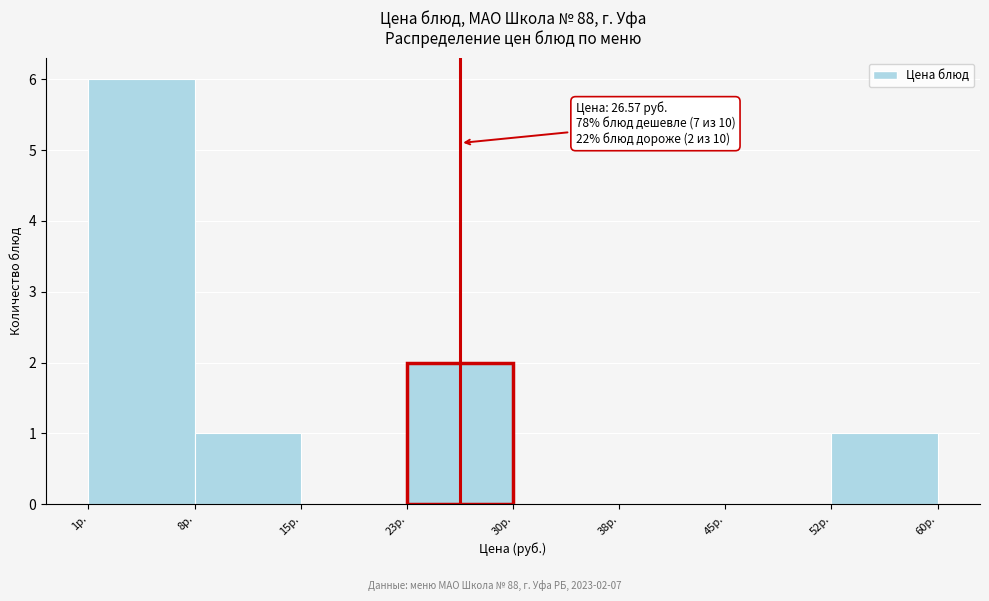

Which range on the x-axis has the tallest bar?

1 to 8